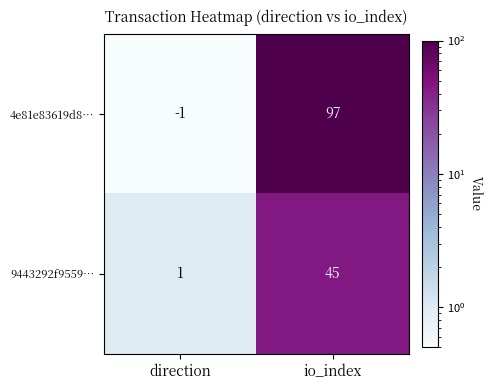

How many distinct data groups are displayed?

2